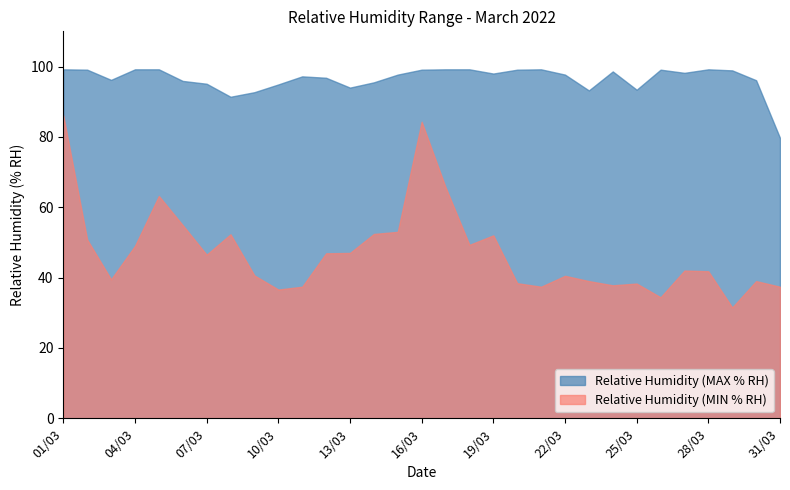

True or false: Relative Humidity (MIN % RH) has a value of 20.7 at 26/03.

False